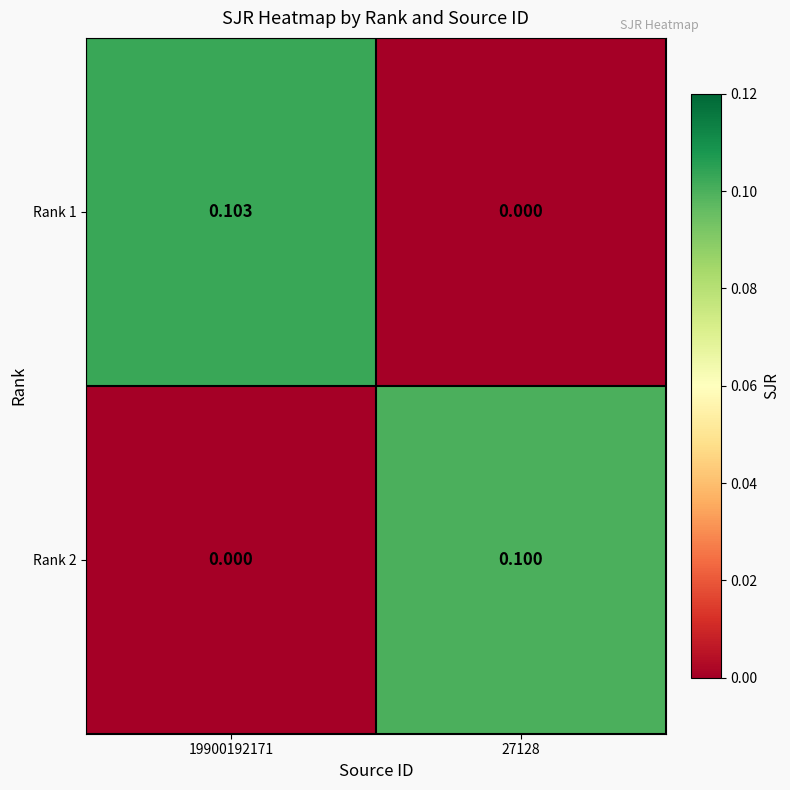

At which category is the sum across all series the highest?

19900192171